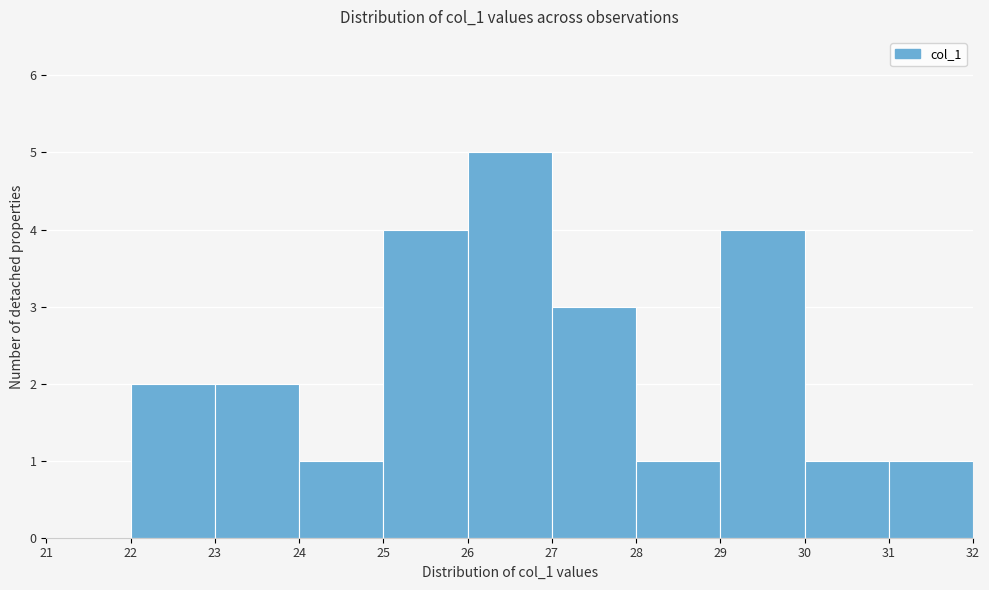

Reading left to right, list every bar in this chart as the range it spans on the x-axis followed by its height. The values are not printed on the chart, so give them approximately, as read against the axis.

21 to 22: 0
22 to 23: 2
23 to 24: 2
24 to 25: 1
25 to 26: 4
26 to 27: 5
27 to 28: 3
28 to 29: 1
29 to 30: 4
30 to 31: 1
31 to 32: 1